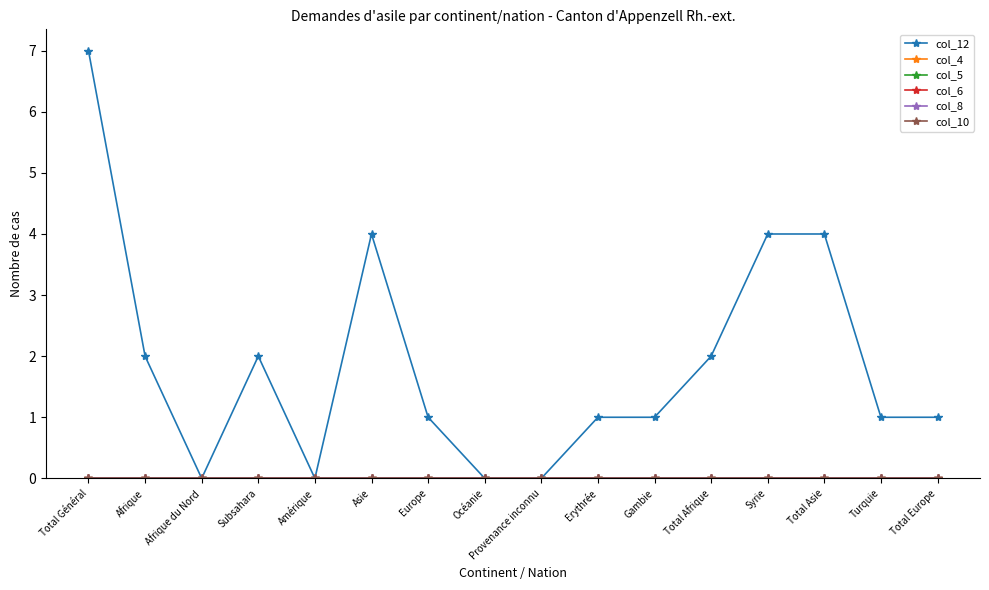

At which label is col_4 closest to 0?

Total Général